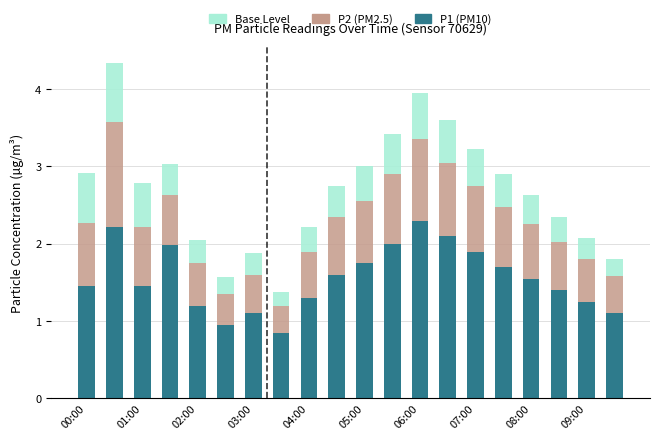

What is the highest value of the P1 (PM10) series?

2.3